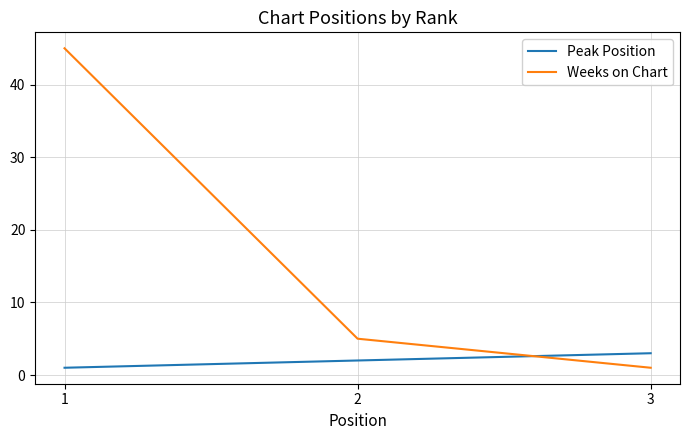

Rank the series by their maximum value, from highest to lowest.

Weeks on Chart, Peak Position